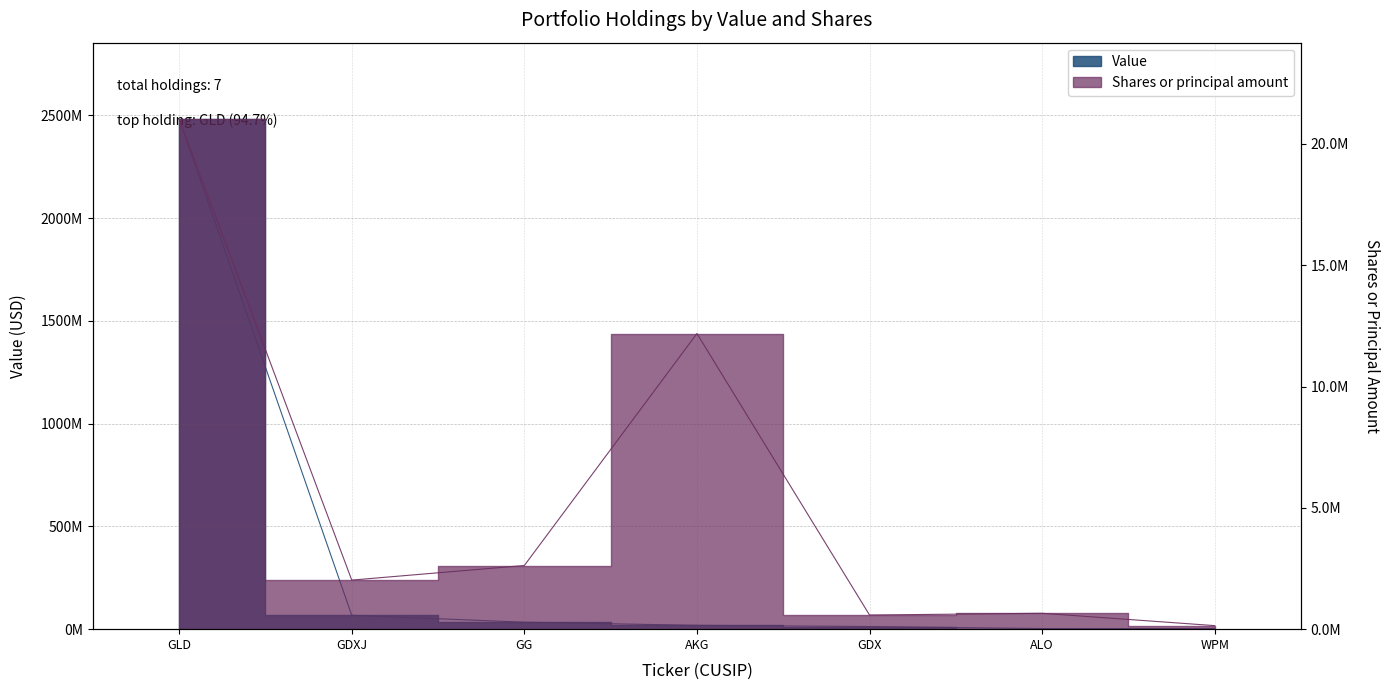

Does the chart display data point markers on the line(s)?

No